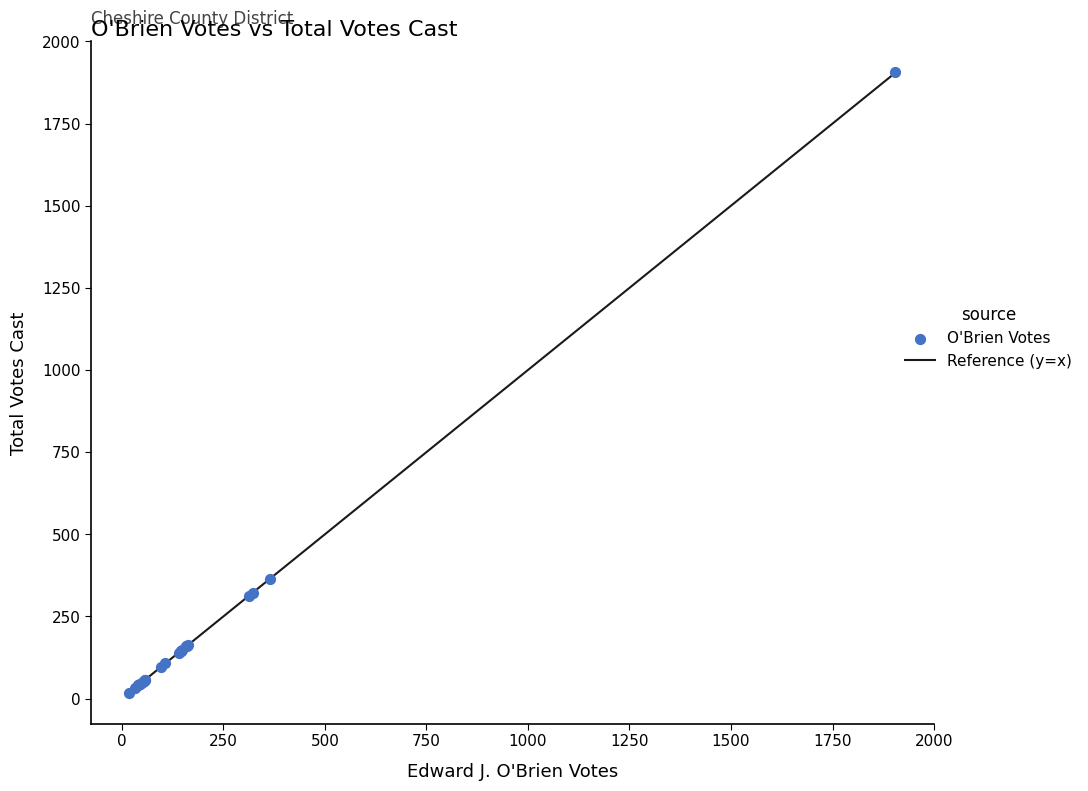

What Y value in the scatter plot is closest to 962?

364